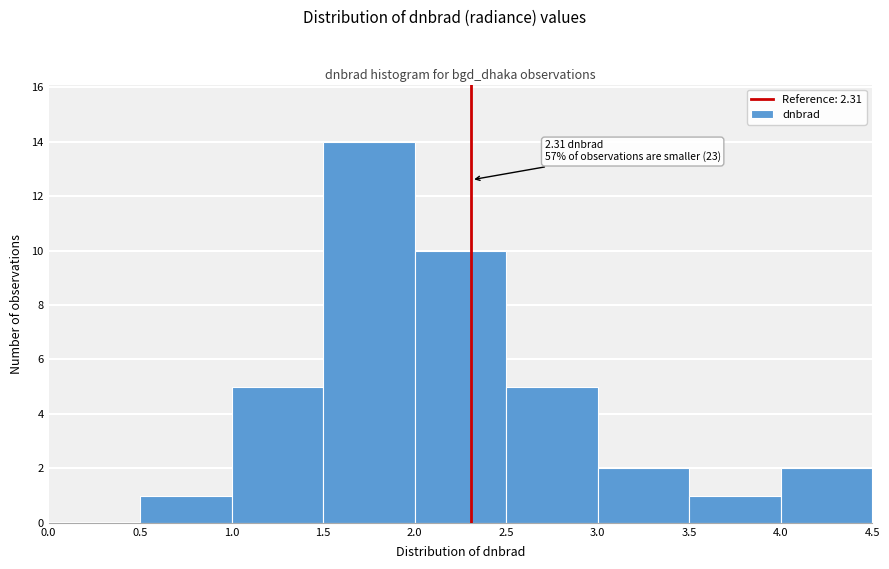

Which range on the x-axis has the tallest bar?

1.5 to 2.0